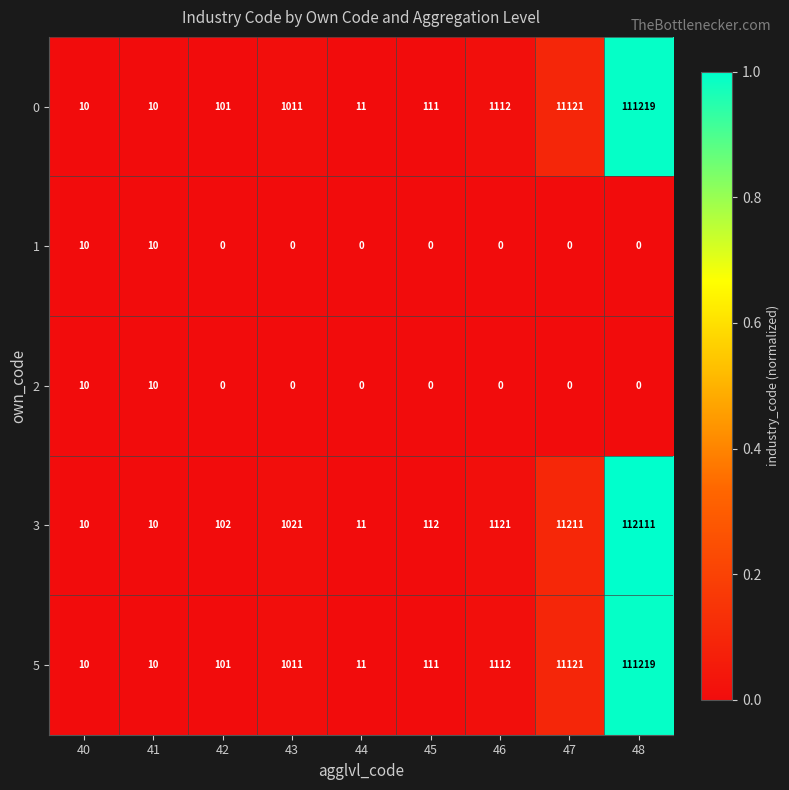

What is the difference between the maximum and minimum values in the 1 series?

10